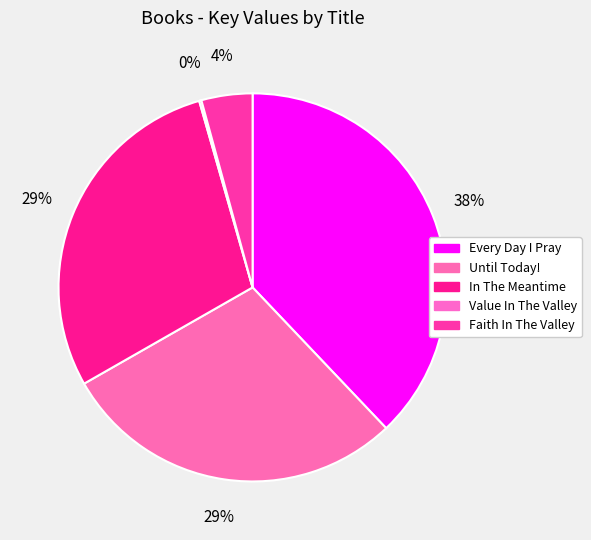

Which slice is the smallest?

Value In The Valley